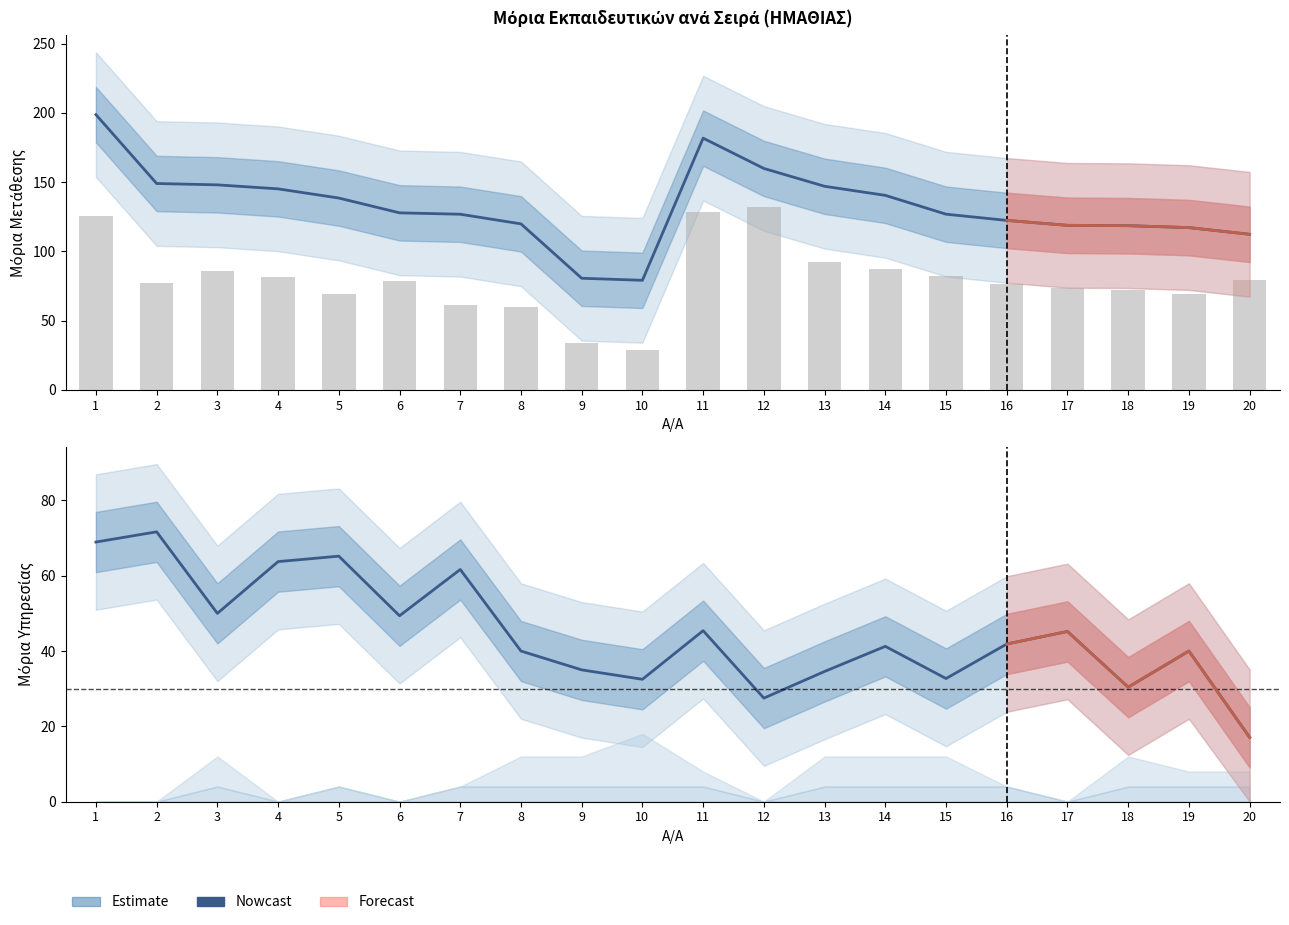

The Μόρια Δυσμενών series shows 87.2 at 14. True or false?

True